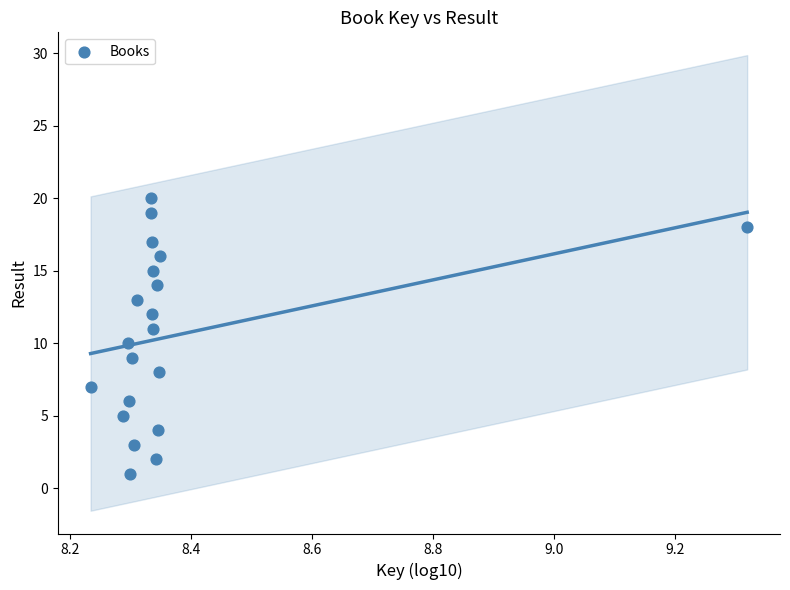

What is the range of Y values (max minus min)?

19